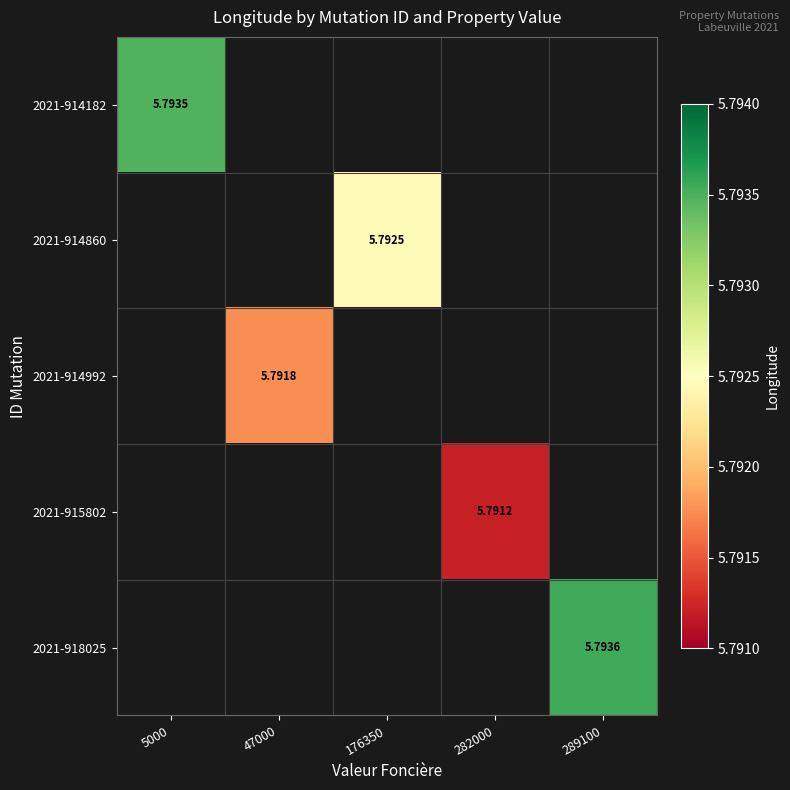

How many data points does each series have?

5